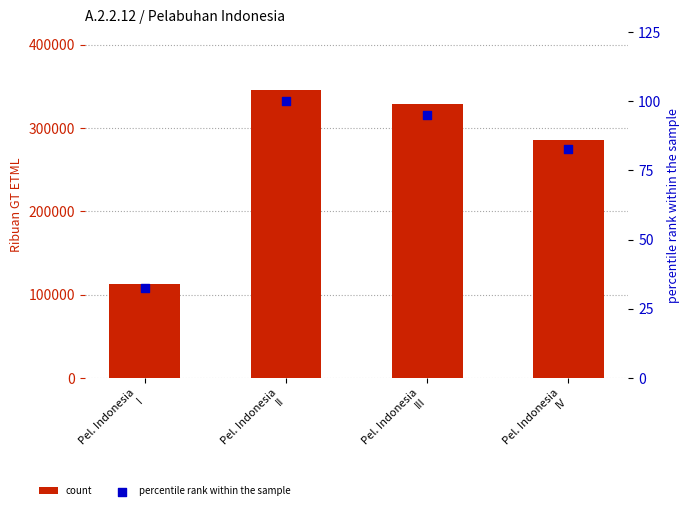

Which series has the widest spread of Y values?

nilai (Ribuan GT ETML)